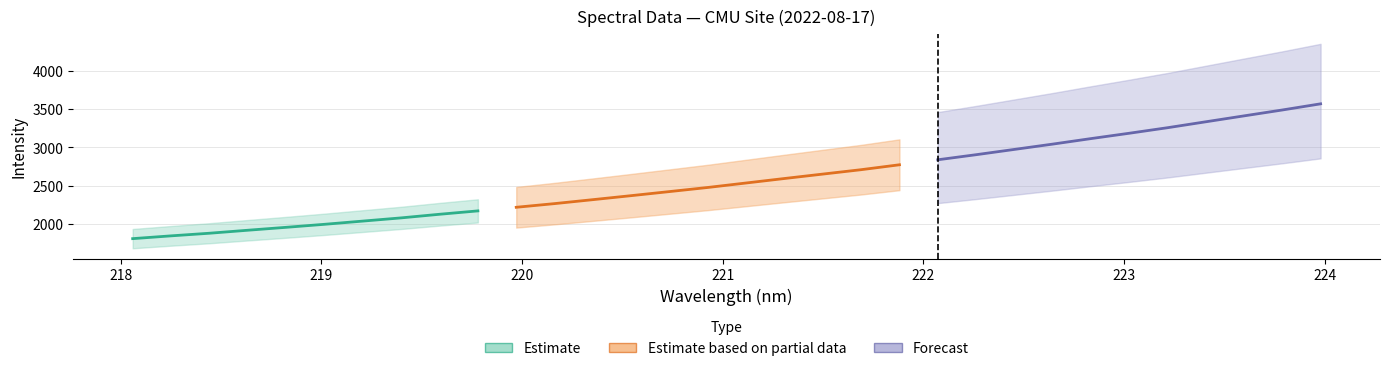

What is the maximum value for y?

3571.4